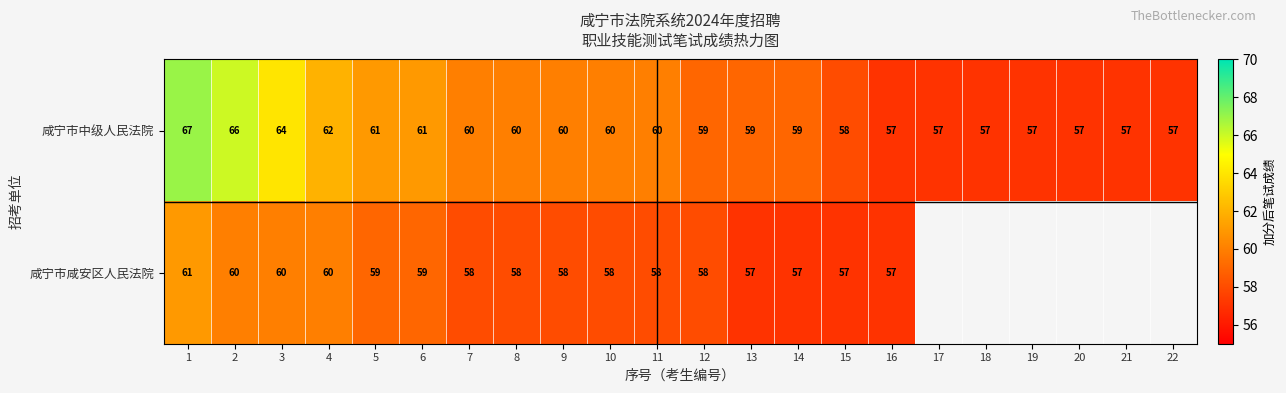

At 4, list the series in order from largest to smallest.

咸宁市中级人民法院, 咸宁市咸安区人民法院